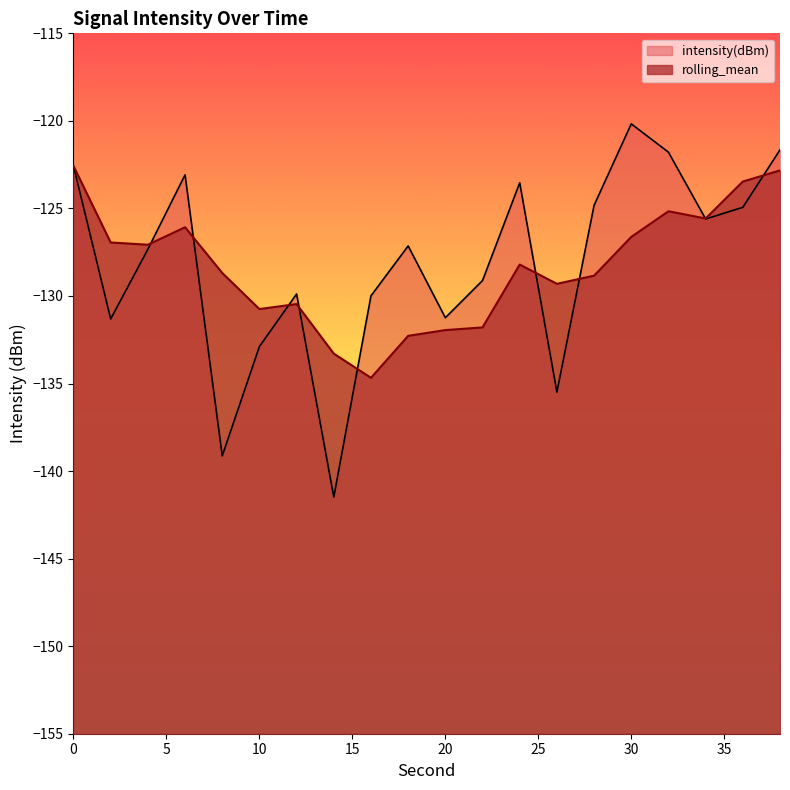

Rank the categories by value from highest to lowest.

30, 38, 32, 0, 6, 24, 28, 36, 34, 18, 4, 22, 12, 16, 20, 2, 10, 26, 8, 14